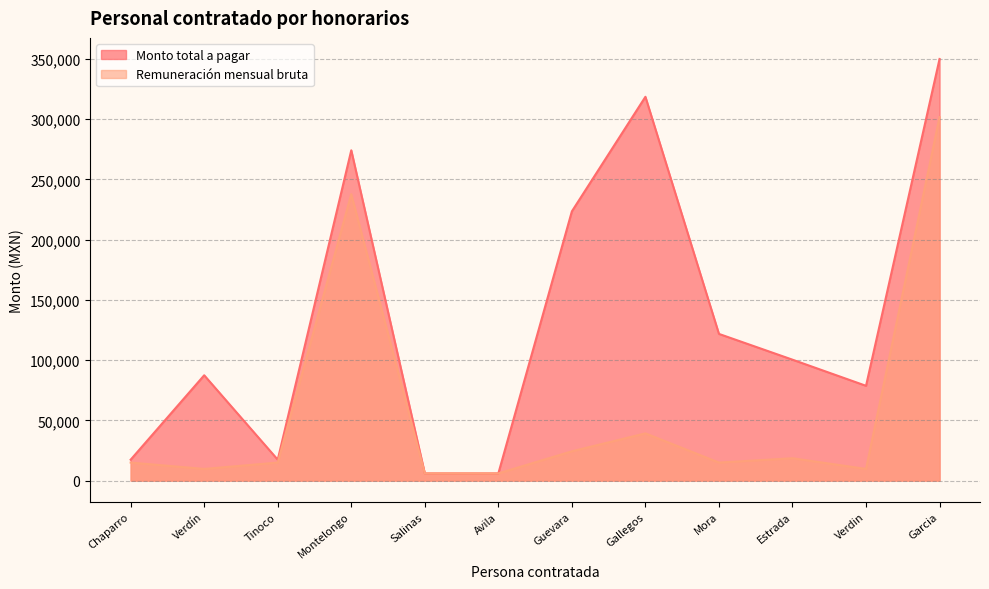

Reading left to right, list all the values displayed in this chart.

Monto total a pagar: Chaparro=17400.0	Verdín=87460.0	Tinoco=17400.0	Montelongo=274193.5	Salinas=6000.0	Avila=6000.0	Guevara=223533.0	Gallegos=318613.4	Mora=121800.0	Estrada=100403.1	Verdin=78713.4	Garcia=350000.0
Remuneración mensual bruta: Chaparro=15000.0	Verdín=9717.0	Tinoco=15000.0	Montelongo=237779.1	Salinas=6000.0	Avila=6000.0	Guevara=24350.0	Gallegos=39238.1	Mora=15000.0	Estrada=18593.2	Verdin=9717.7	Garcia=301724.1